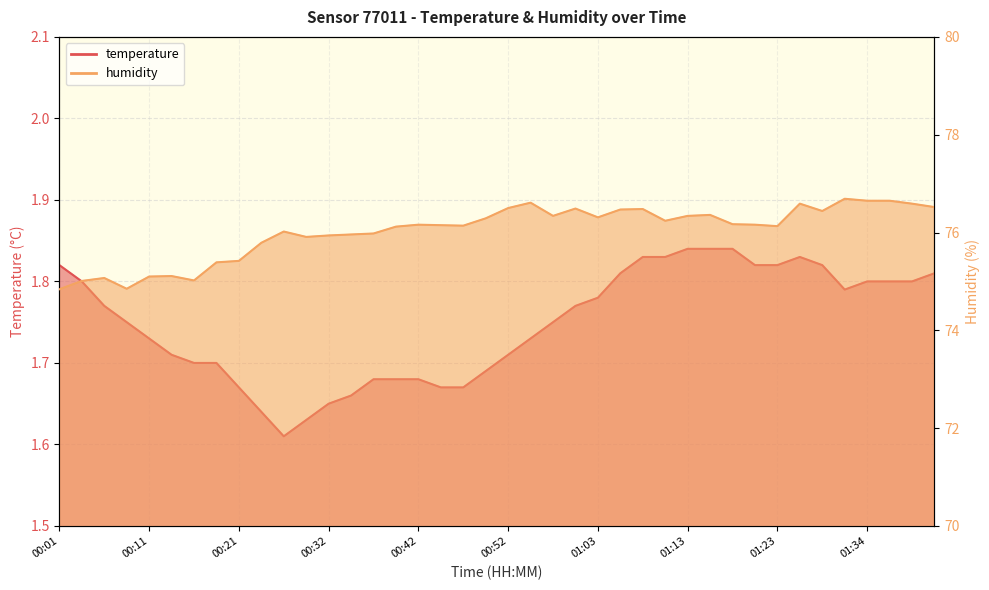

At which label is temperature closest to 1?

00:27